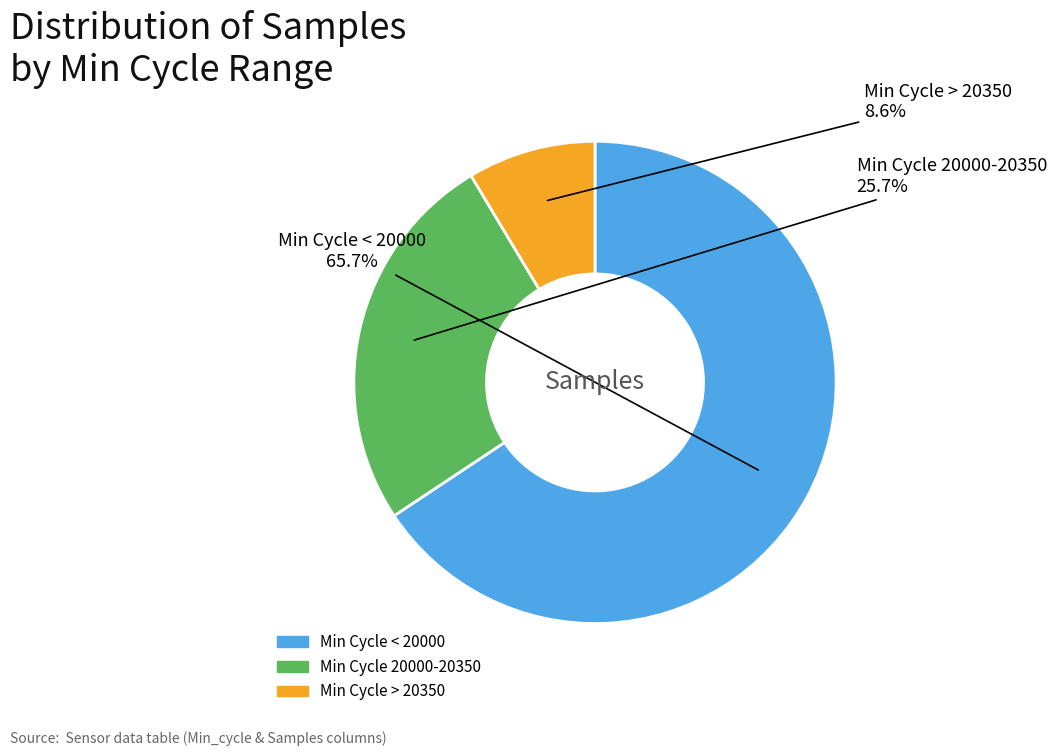

Does any single category account for the majority?

Yes